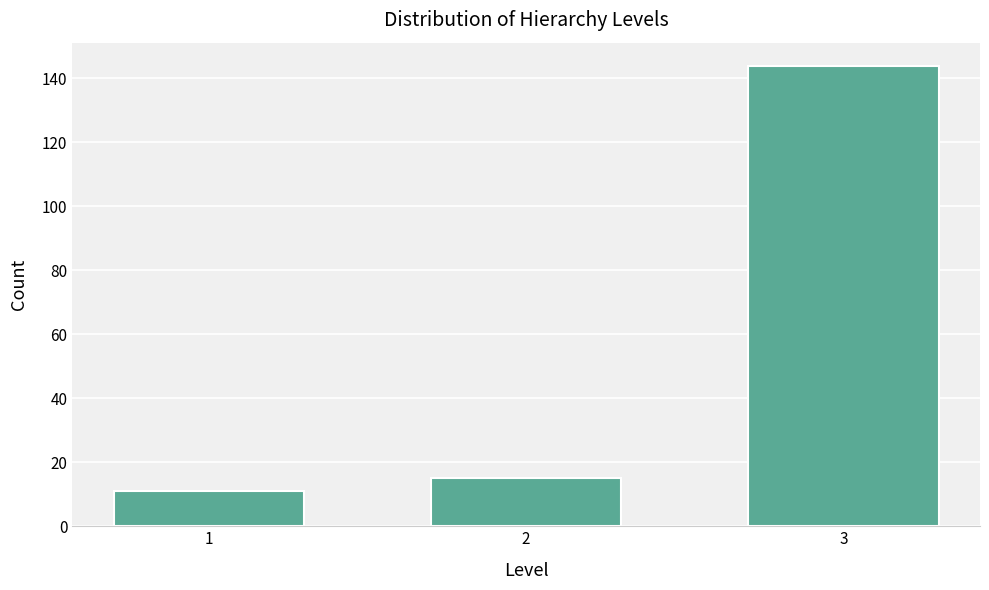

Reading right to left, what are all the values shown in this chart?

3=144	2=15	1=11